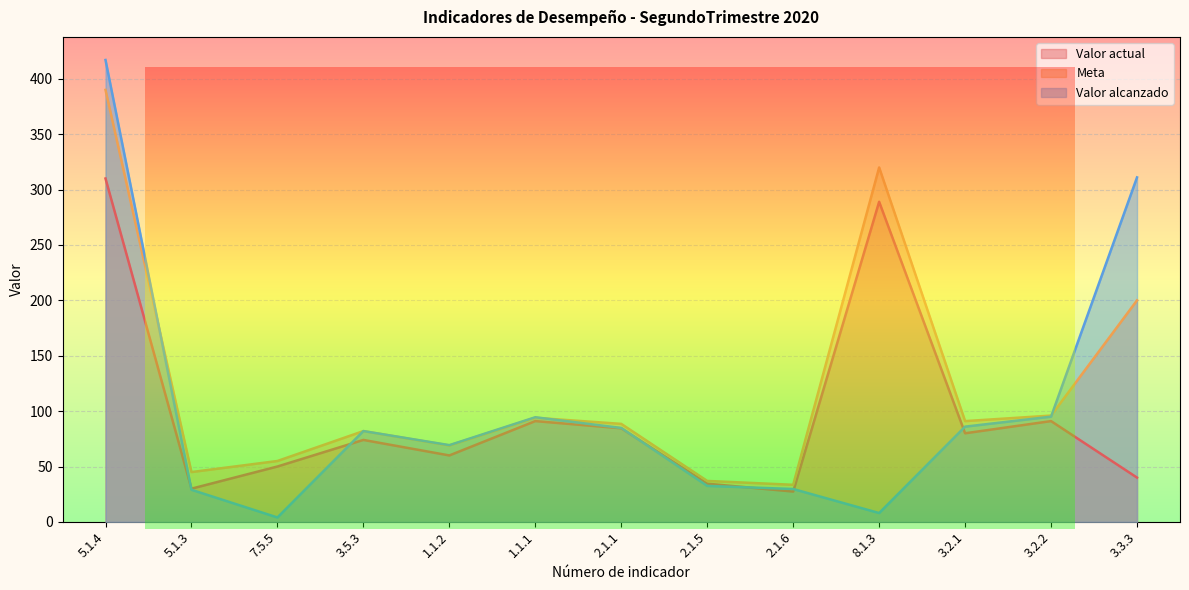

Reading left to right, what are all the values shown in this chart?

Valor actual: 310.0	30.0	50.0	74.0	60.0	91.0	84.5	34.5	27.4	289.0	80.0	91.0	40.0
Meta: 390.0	45.0	55.0	82.0	69.0	94.0	88.5	37.0	33.5	320.0	91.0	96.0	200.0
Valor alcanzado: 417.0	29.0	4.0	82.0	69.3	94.5	84.8	32.5	29.7	8.0	86.0	95.0	311.0